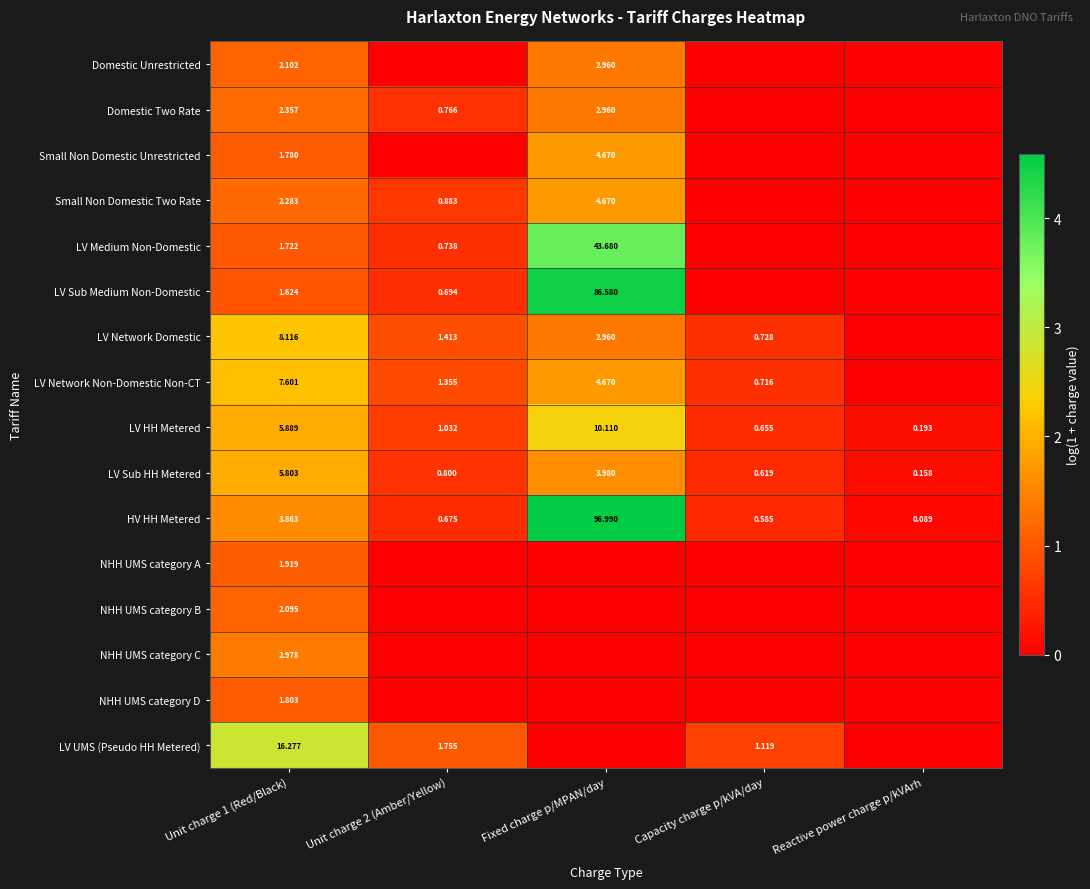

Which category has the lowest value in the LV Sub HH Metered series?

Reactive power charge p/kVArh